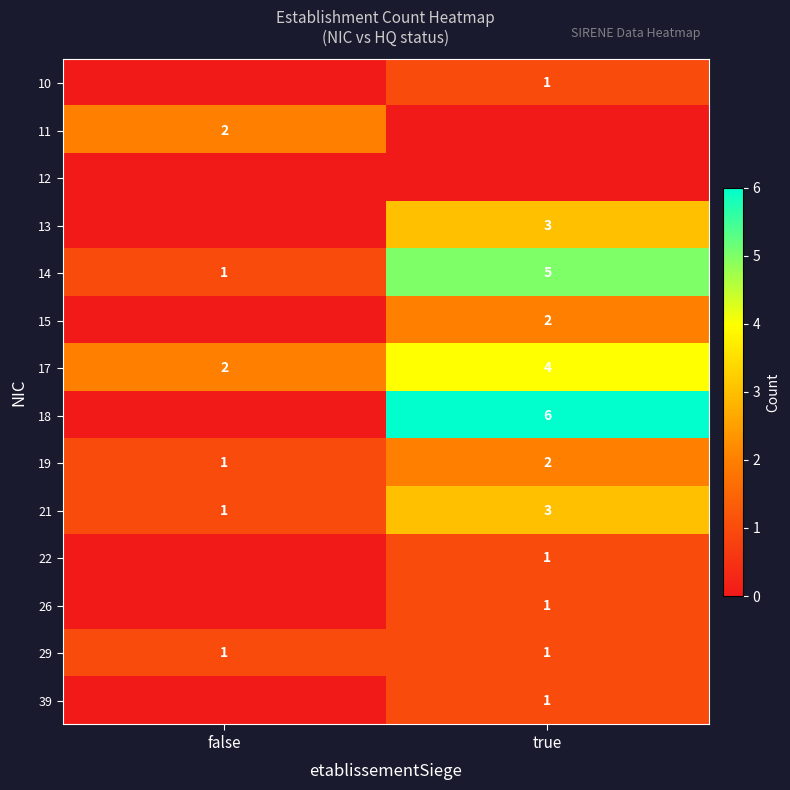

Which category has the highest value across all series?

true